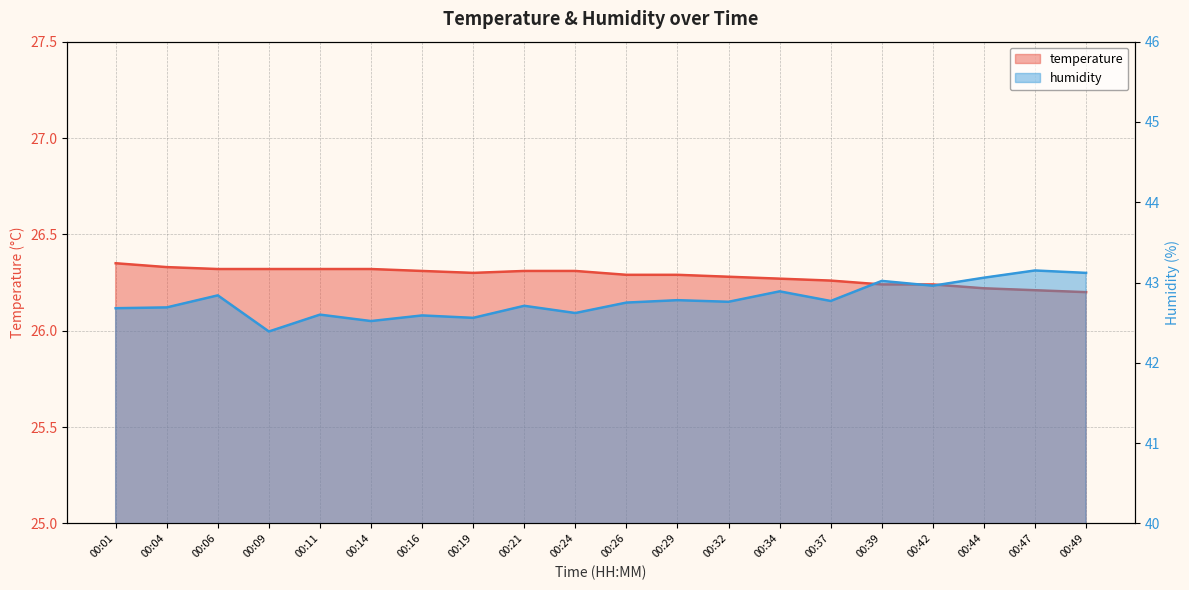

What is the sum of all temperature values?

525.7